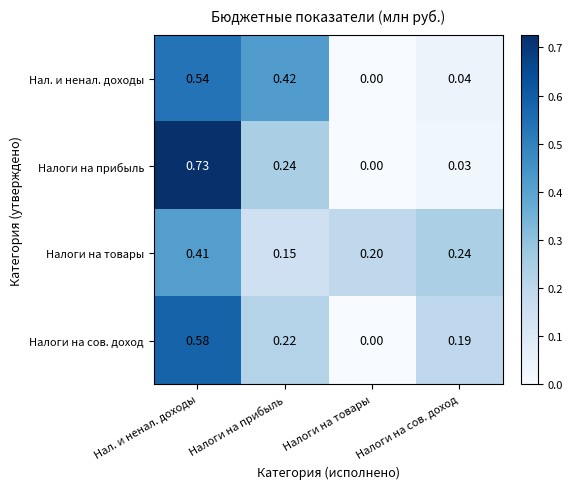

At how many categories does at least one series exceed 0?

4